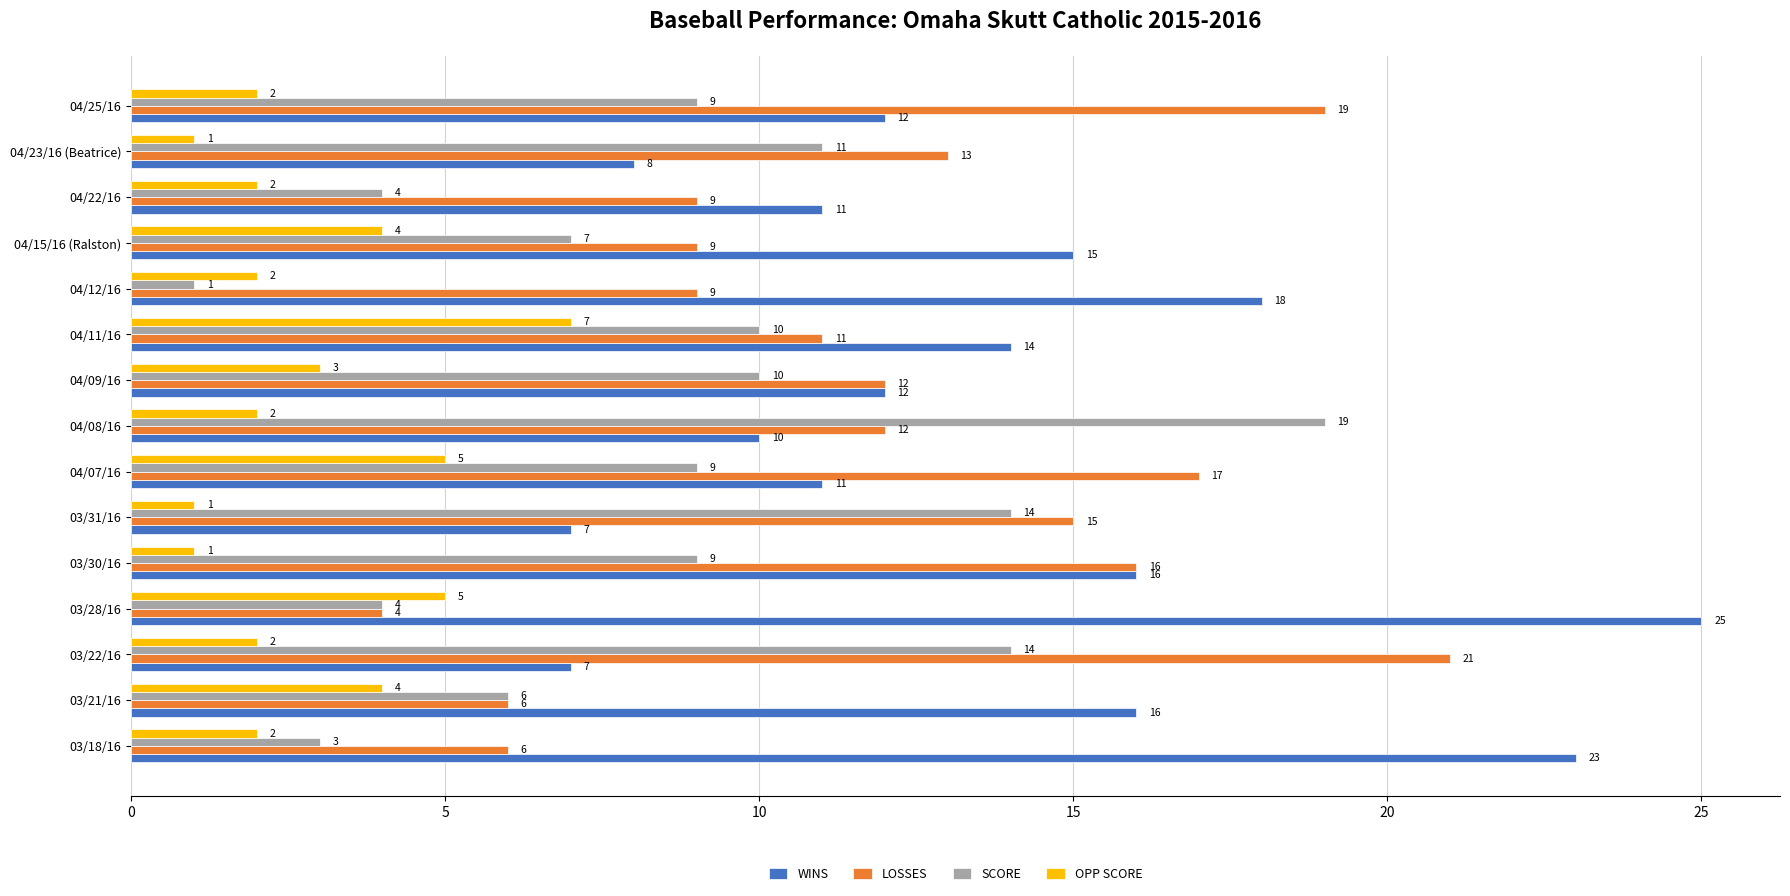

At which label does WINS reach its peak?

03/28/16